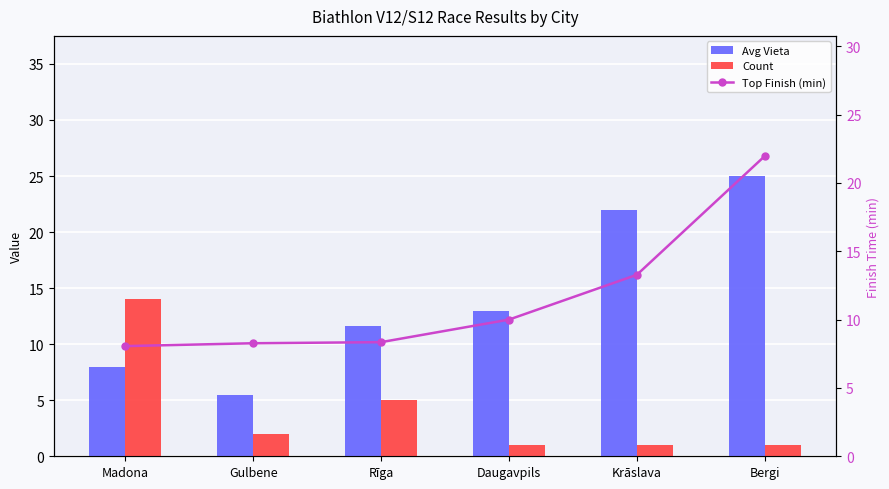

What is the sum of the Avg Vieta values at Daugavpils and Madona?

21.0